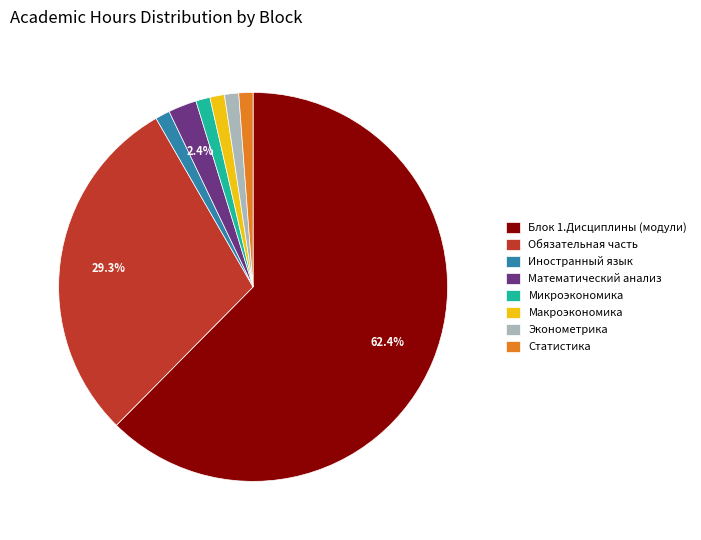

To the nearest percent, what percentage of the pie is Математический анализ?

2%